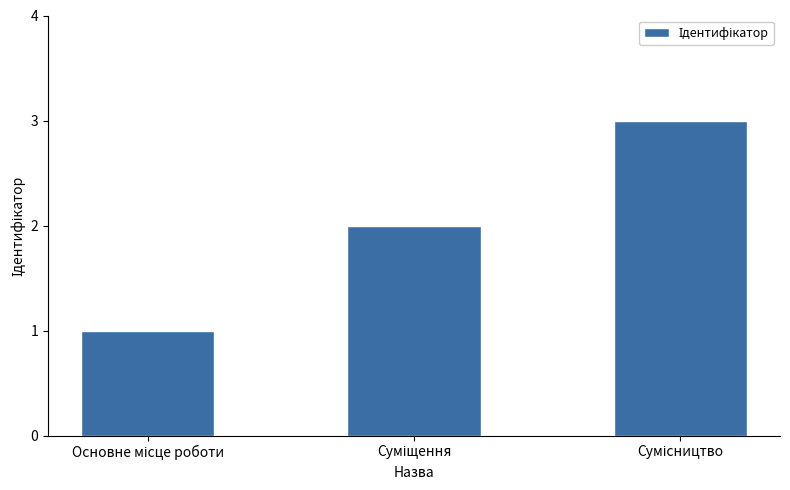

What is the sum of all values?

6